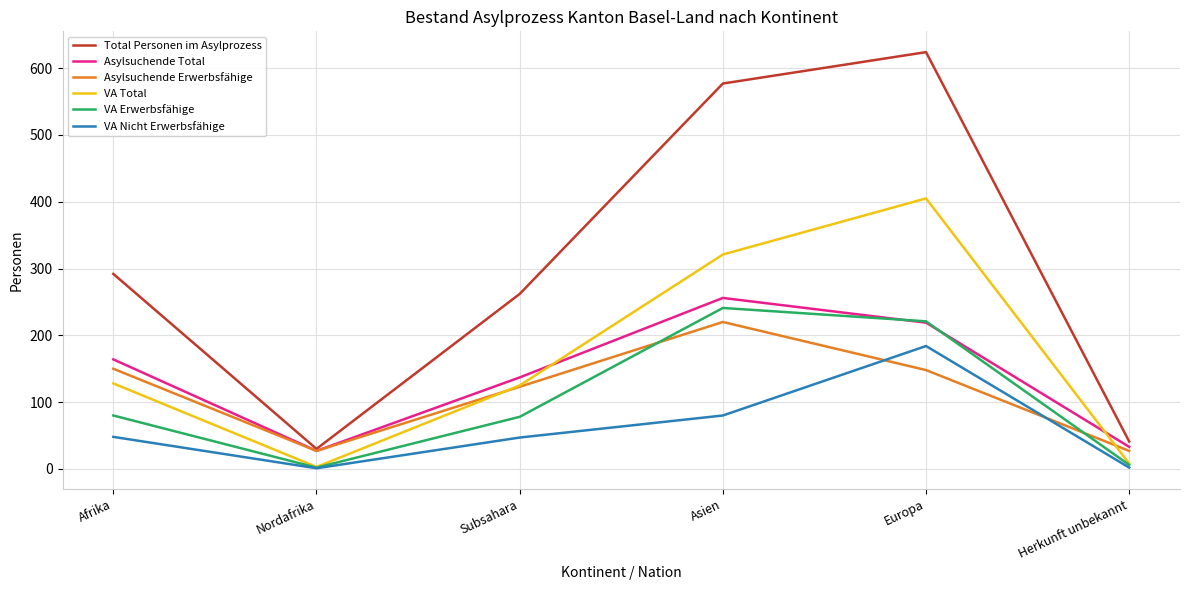

The VA Nicht Erwerbsfähige series shows 47 at Subsahara. True or false?

True